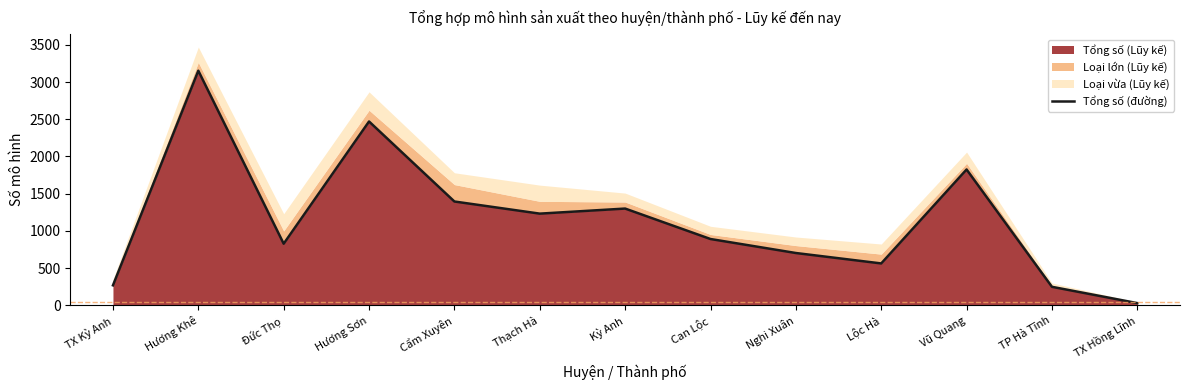

Approximately how many times larger is the value at Hương Khê compared to Đức Thọ?

3.8